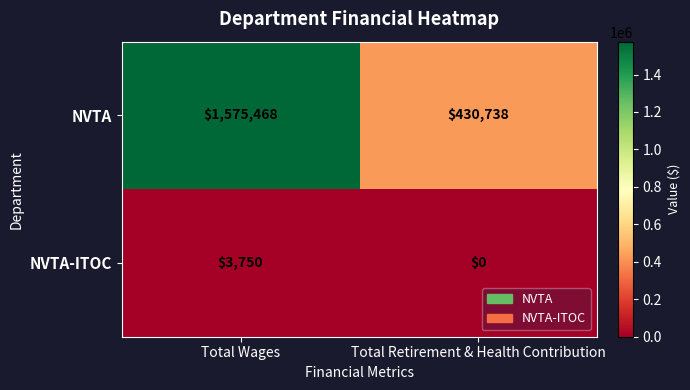

The NVTA-ITOC series shows 5176 at Total Wages. True or false?

False